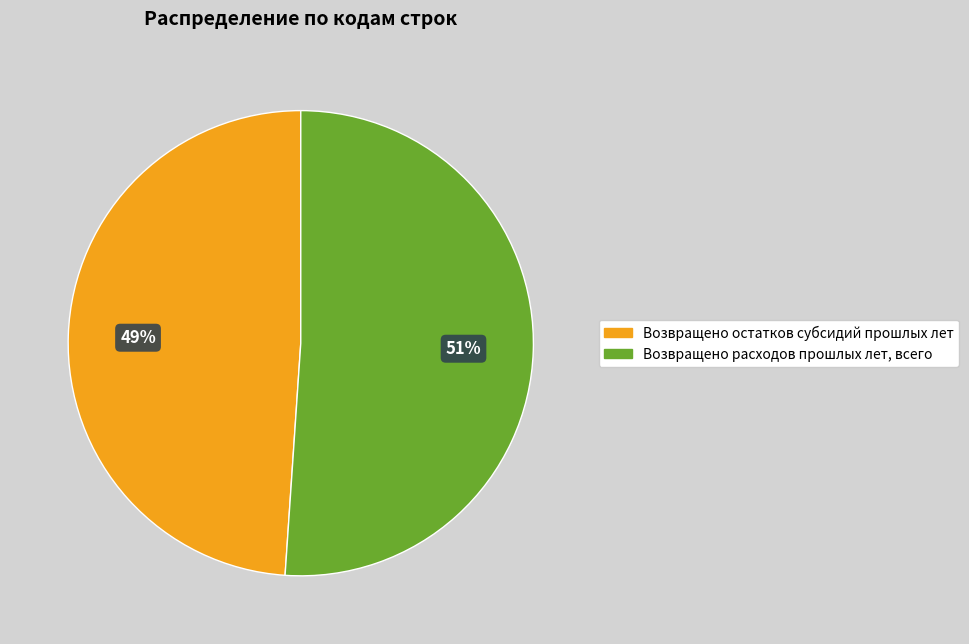

How many segments does this pie chart have?

2